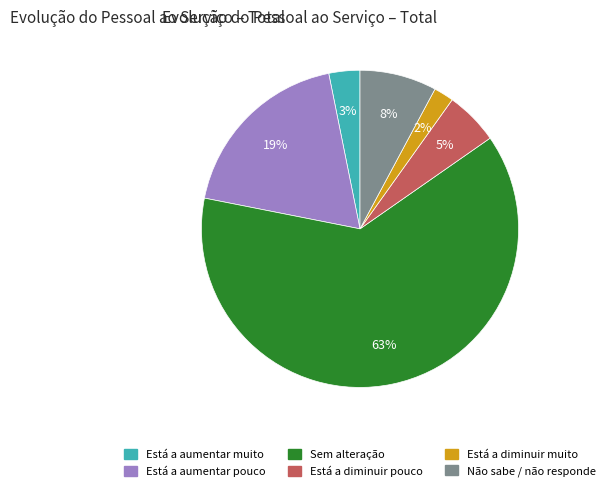

Does any single category account for the majority?

Yes